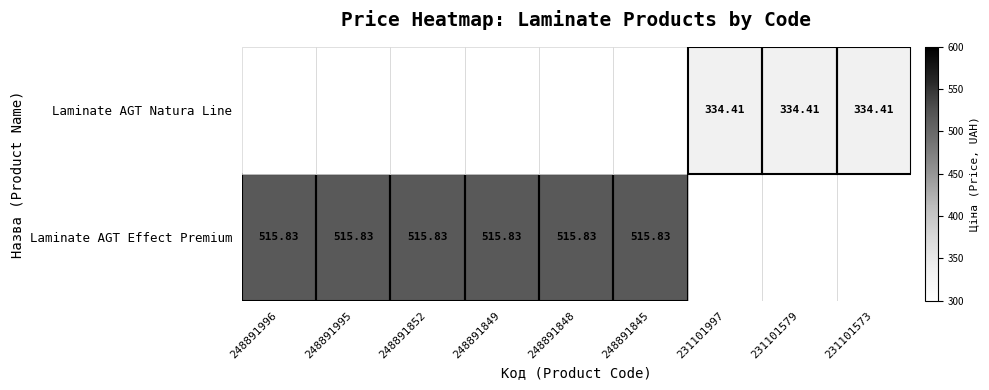

At which label is Laminate AGT Natura Line closest to 167?

248891996